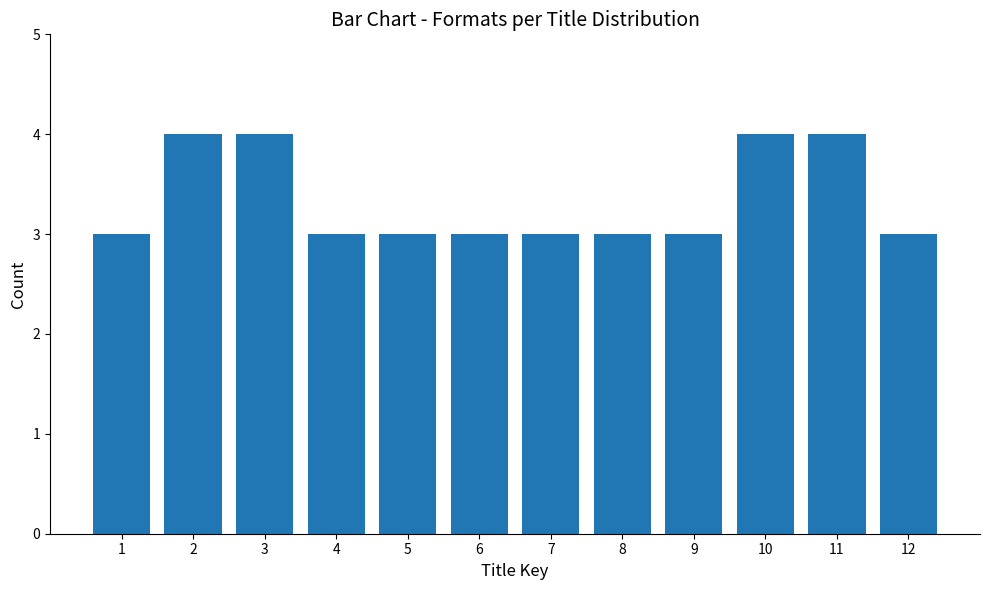

Reading right to left, what are all the values shown in this chart?

12=3	11=4	10=4	9=3	8=3	7=3	6=3	5=3	4=3	3=4	2=4	1=3